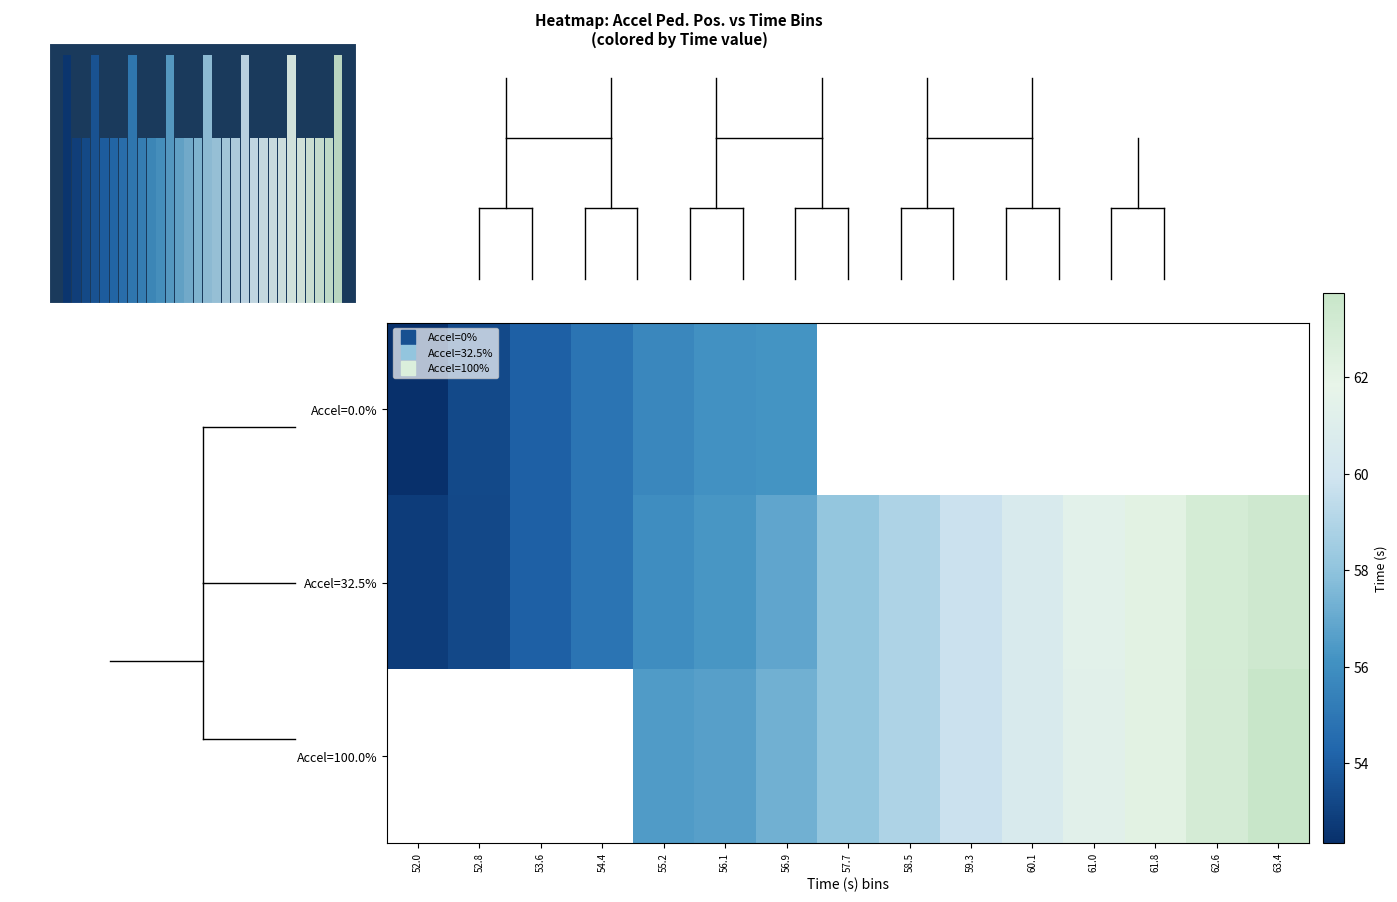

Which series has the largest range (max minus min)?

Accel=32.5%